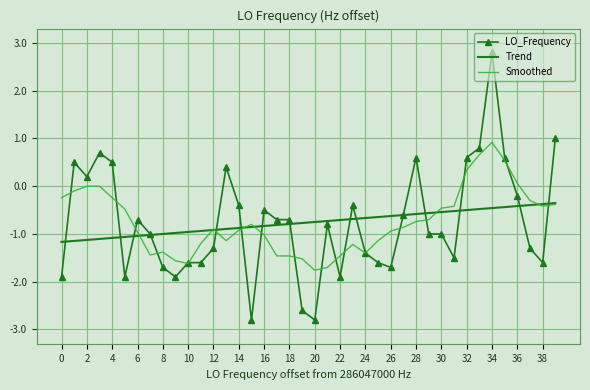

What is the smallest value displayed?

-2.8